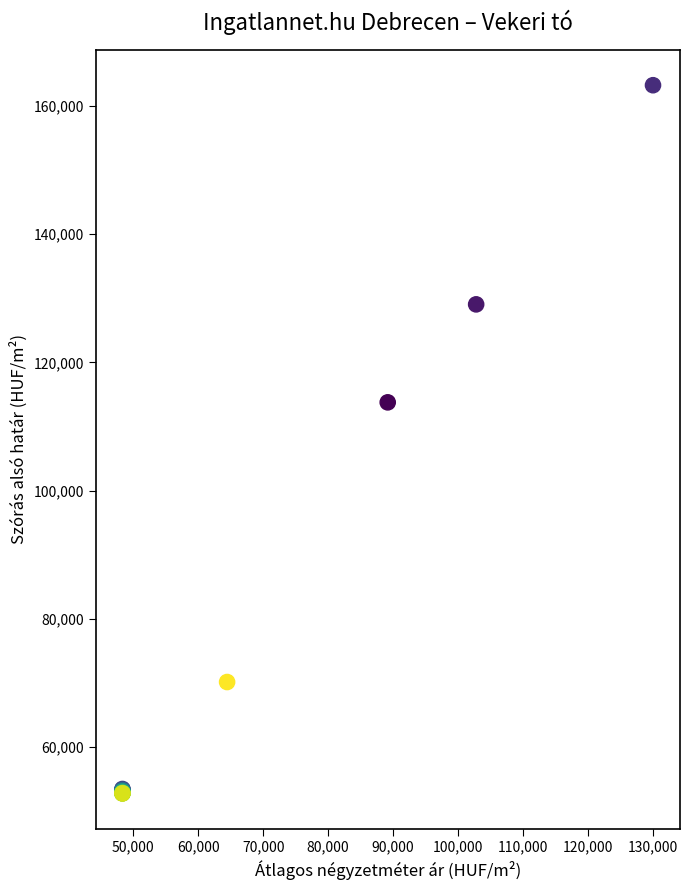

What Y value in the scatter plot is closest to 108010?

113773